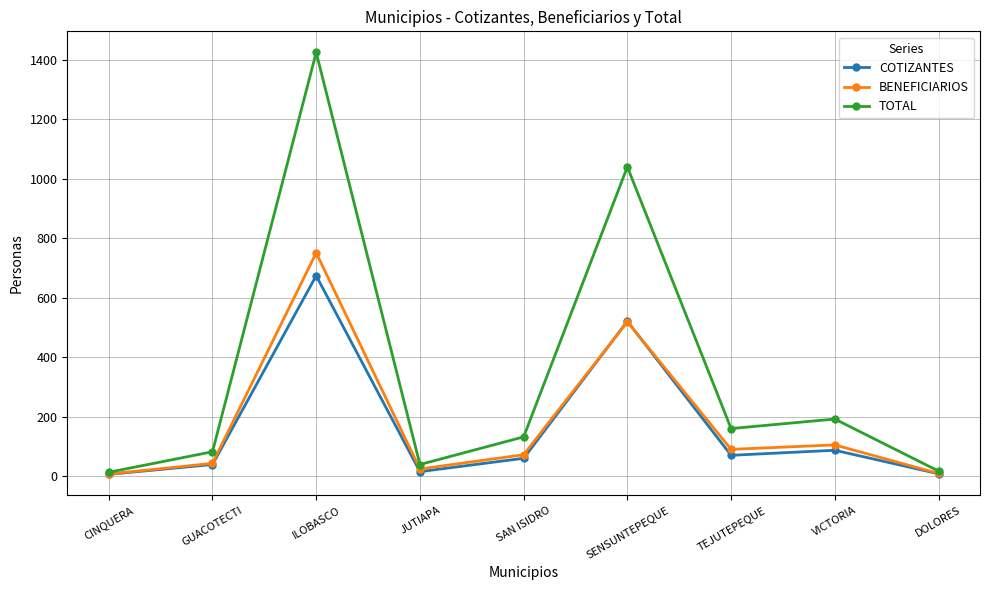

Rank the series by their maximum value, from lowest to highest.

COTIZANTES, BENEFICIARIOS, TOTAL